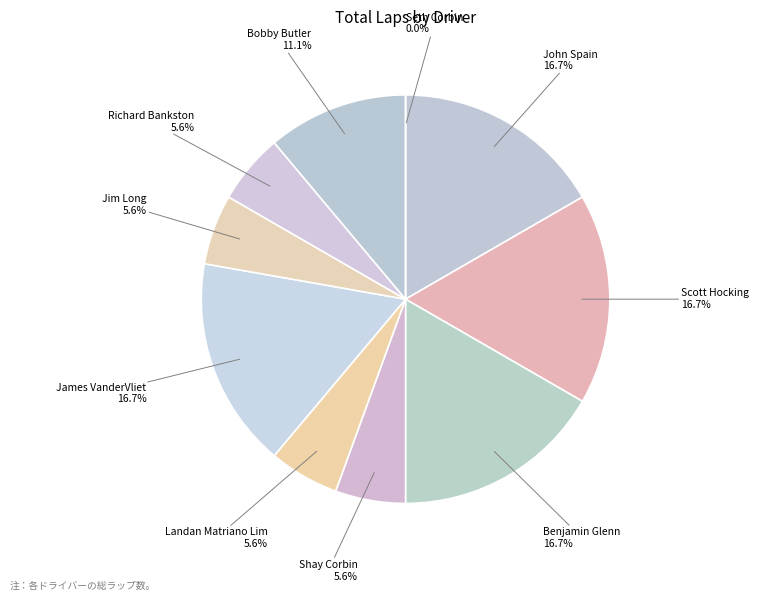

To the nearest percent, what is the average slice percentage?

10%